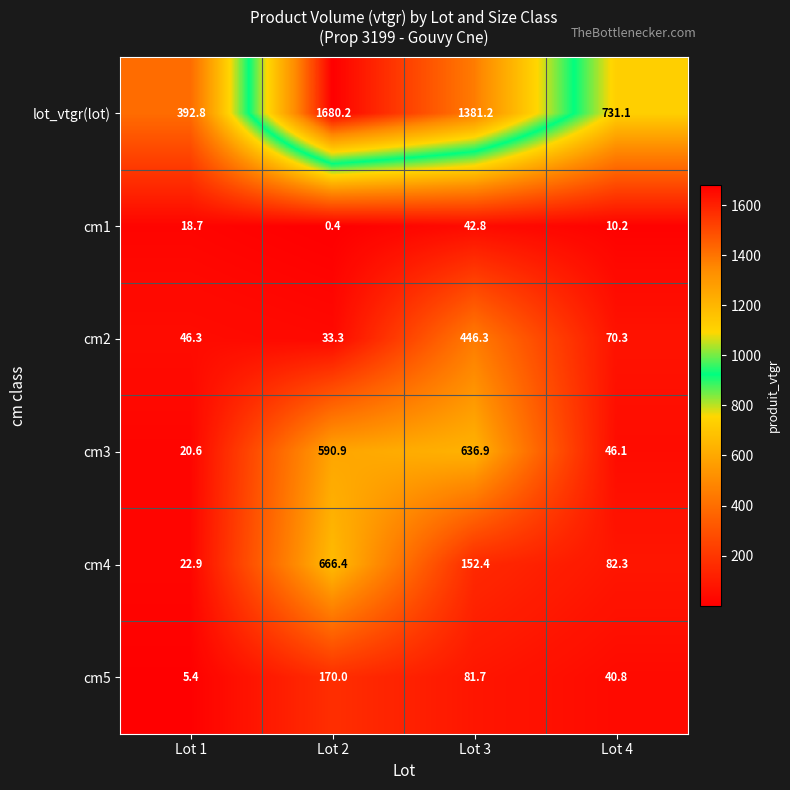

What is the difference between the cm2 values at Lot 2 and Lot 4?

37.0